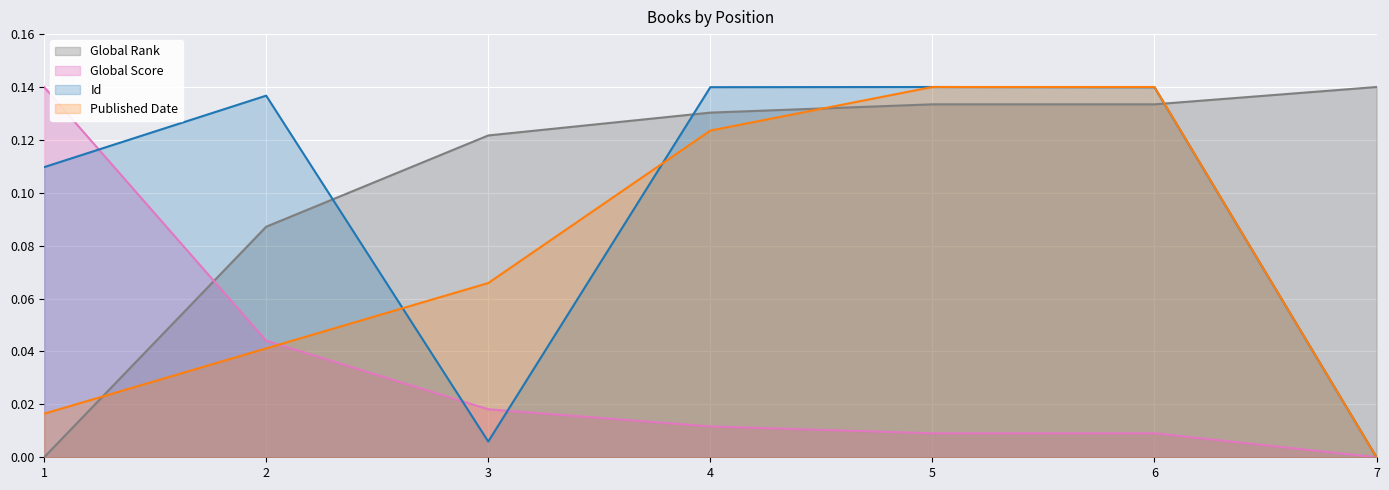

Does the chart display data point markers on the line(s)?

No